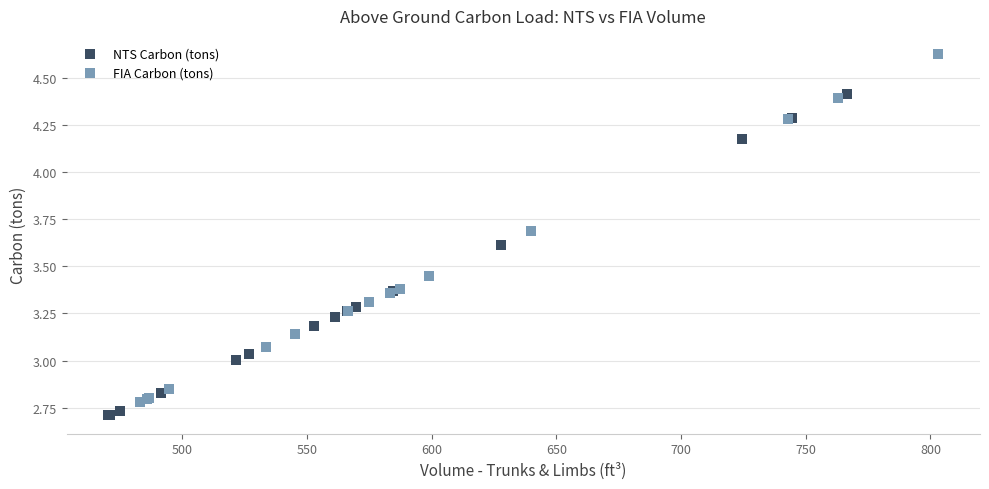

Which series has the largest Y range (max minus min)?

FIA Carbon (tons)